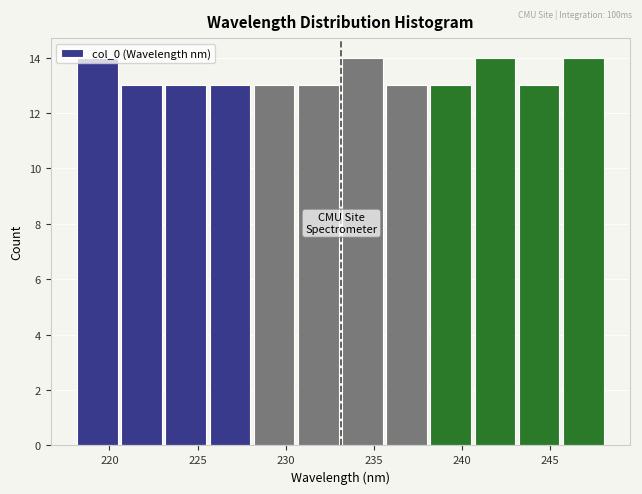

Reading left to right, list every bar in this chart as the range it spans on the x-axis followed by its height. Neither the bar edges nor the heights are printed on the chart, so give them approximately, as read against the axes.

218.0 to 220.5: 14
220.5 to 223.0: 13
223.0 to 225.5: 13
225.5 to 228.0: 13
228.0 to 230.5: 13
230.5 to 233.0: 13
233.0 to 235.5: 14
235.5 to 238.0: 13
238.0 to 240.5: 13
240.5 to 243.0: 14
243.0 to 245.5: 13
245.5 to 248.0: 14